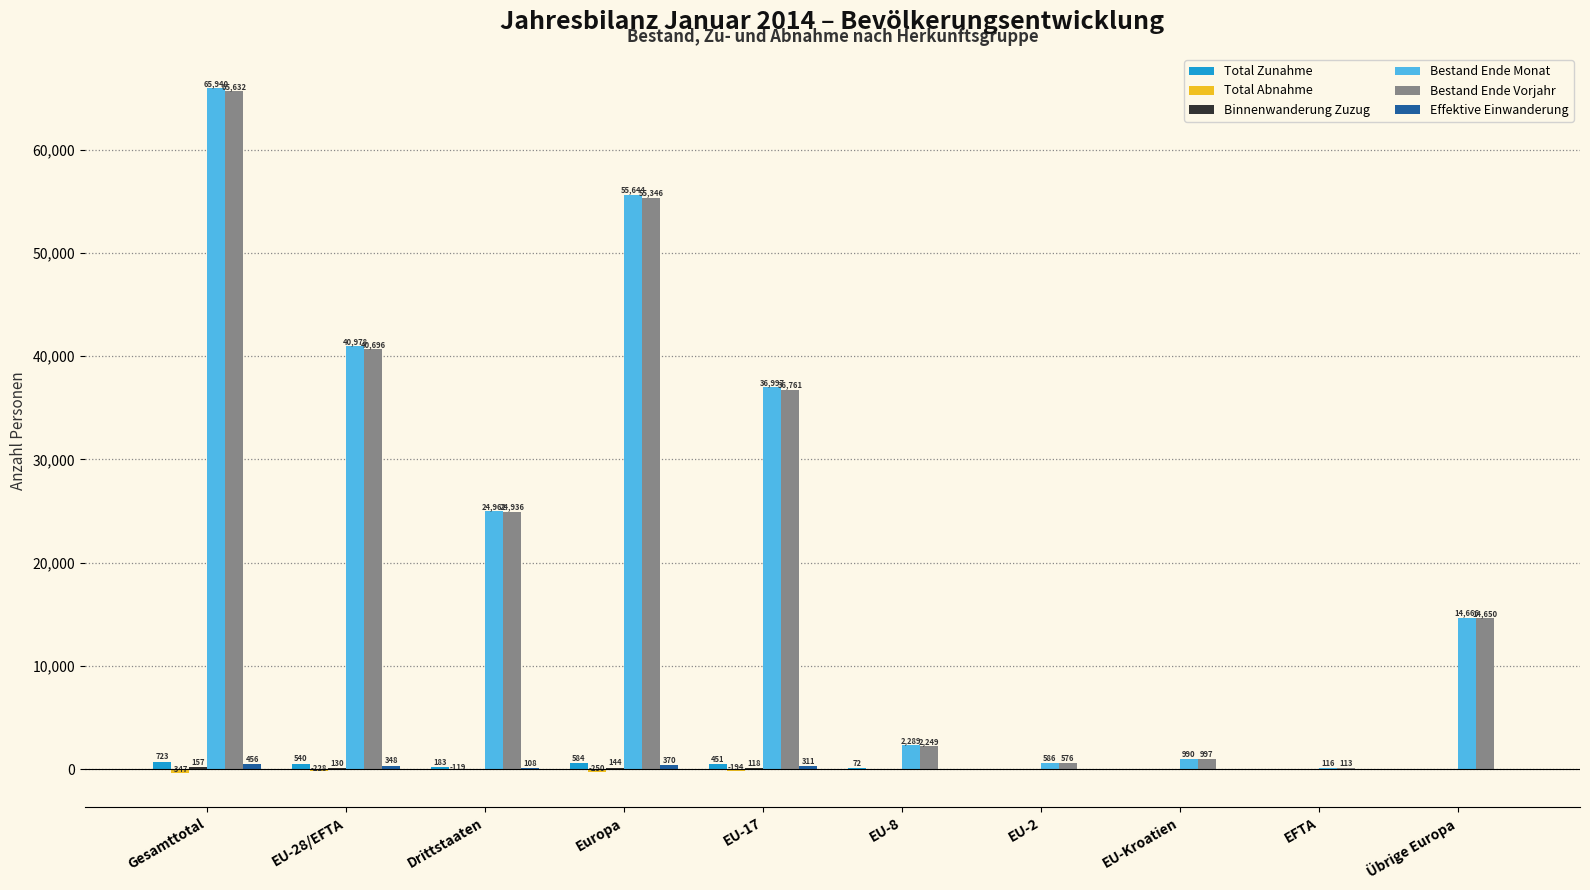

What is the total value across all series at EU-17?

74444